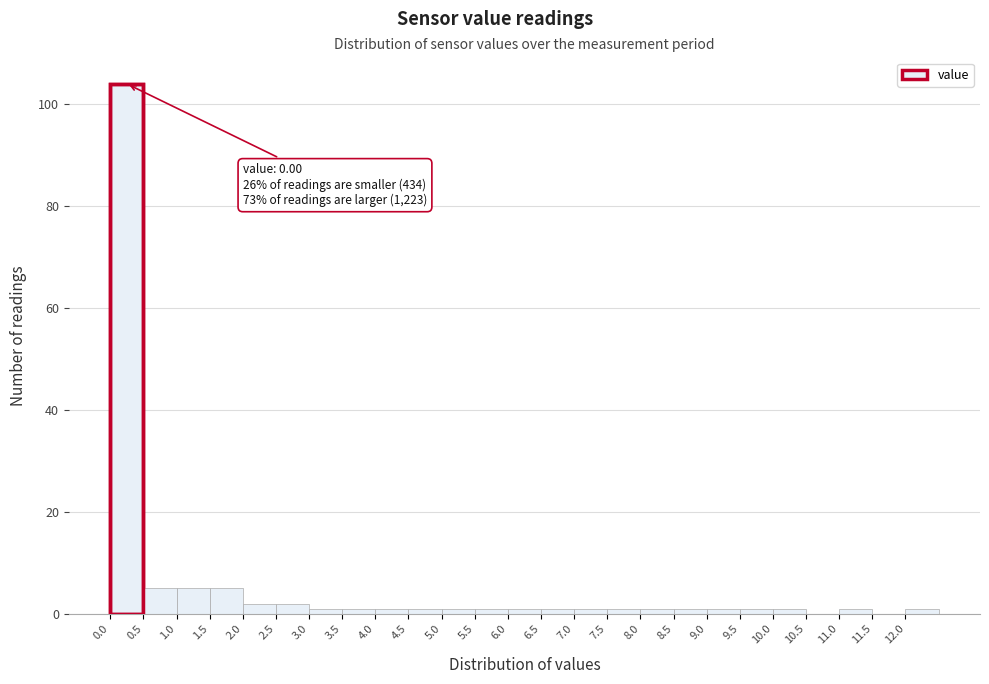

Which range on the x-axis has the tallest bar?

0.0 to 0.5